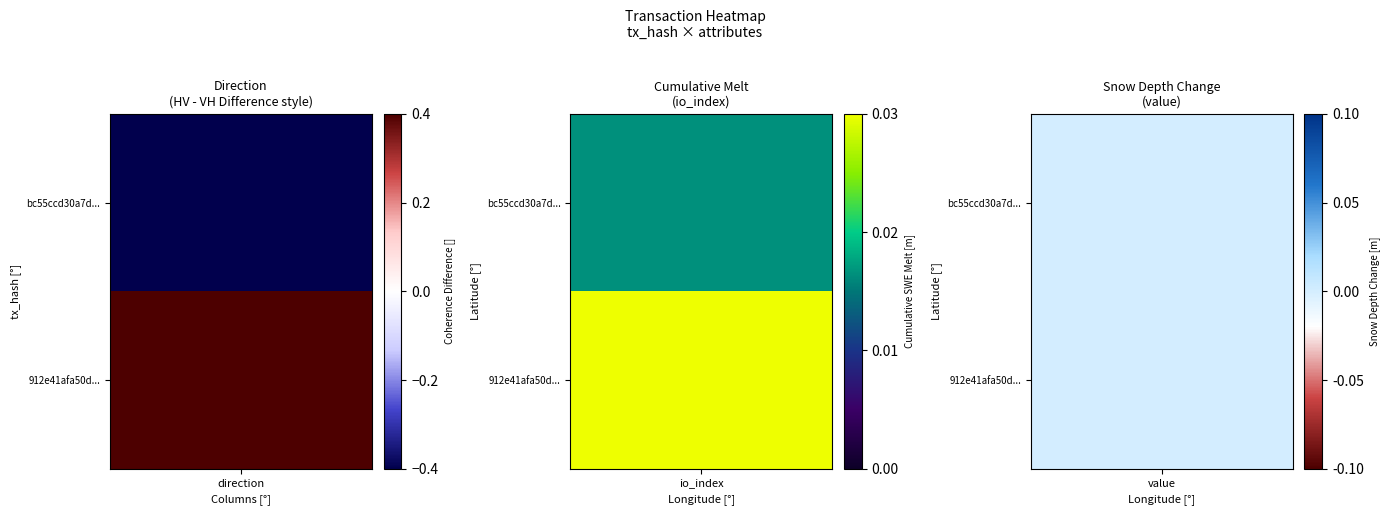

List the series in order of their peak value, lowest first.

bc55ccd30a7dce0967f0336e73bd6b73fd27404, 912e41afa50d19ff10fea53ff9d0fae980f5974